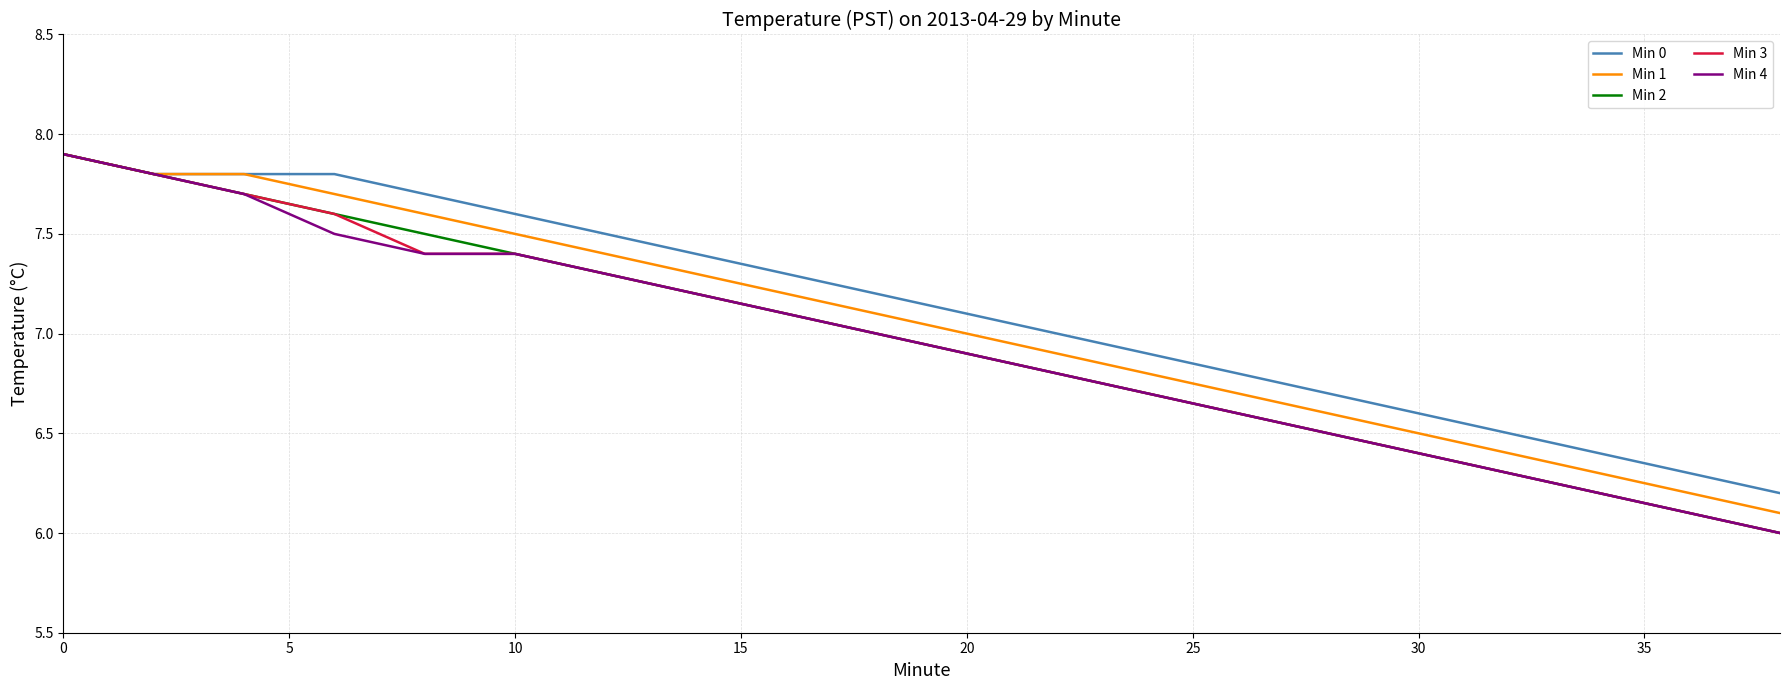

What is the minimum value shown in the chart?

6.0